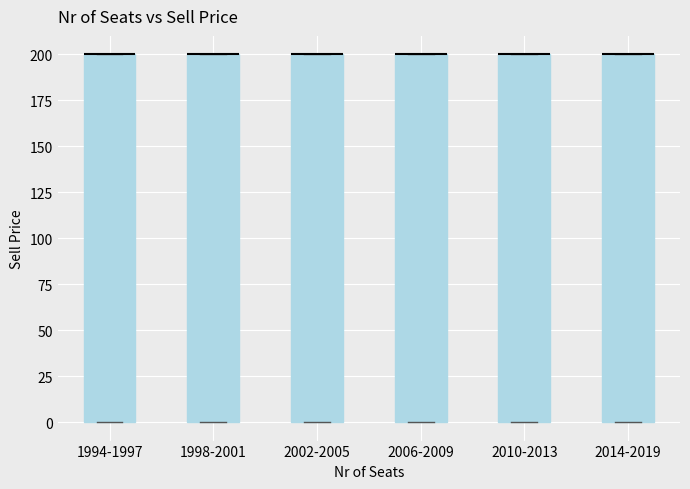

Where is the lower edge of the box for 1994-1997 on the y-axis? The values are not printed on the chart, so give them approximately, as read against the axis.

0